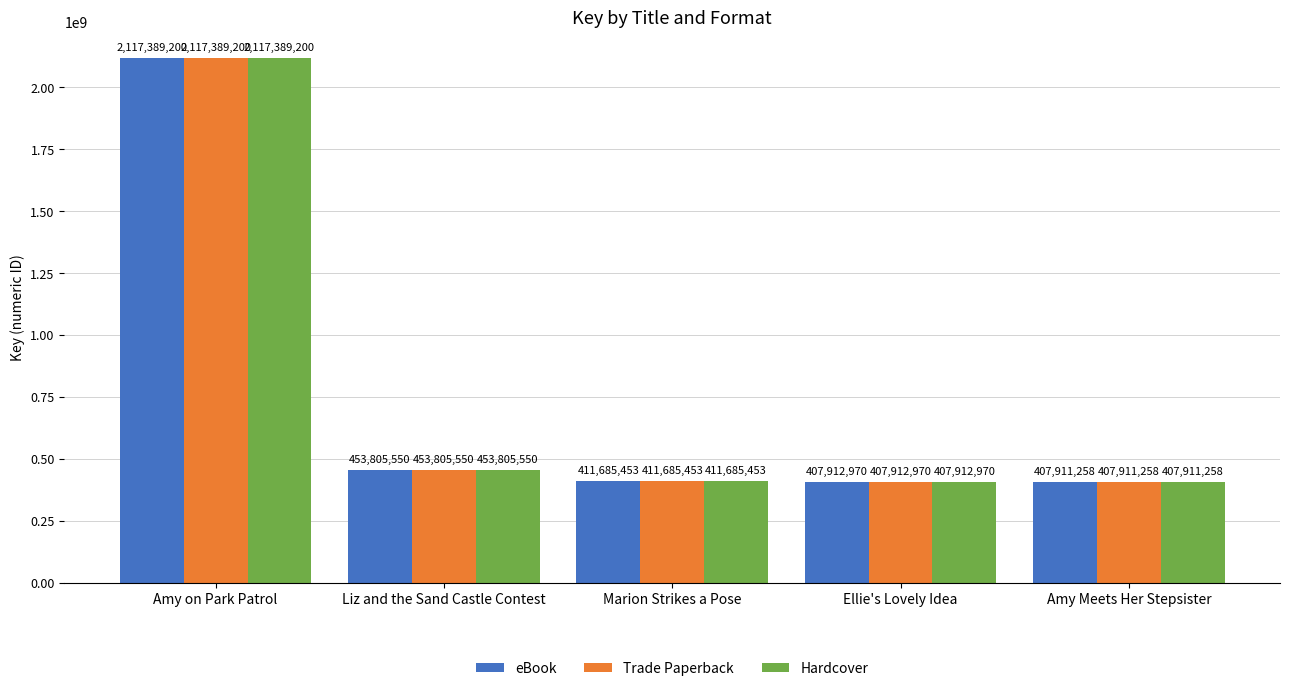

Reading left to right, extract all data points from this chart.

eBook: 2117389200	453805550	411685453	407912970	407911258
Trade Paperback: 2117389200	453805550	411685453	407912970	407911258
Hardcover: 2117389200	453805550	411685453	407912970	407911258